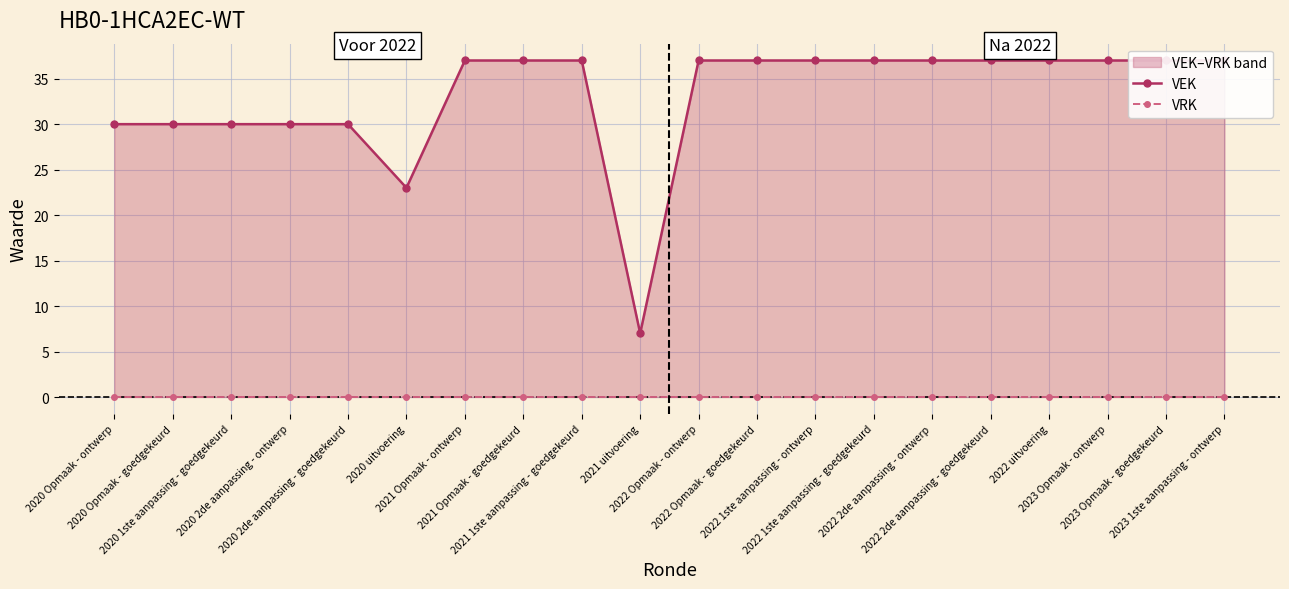

What position from the left is 2022 2de aanpassing - goedgekeurd?

16